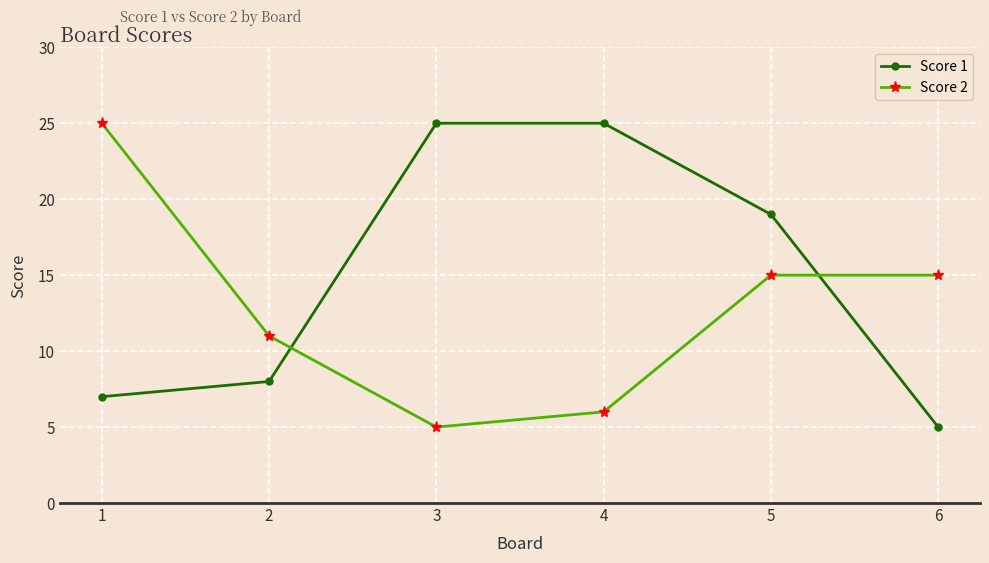

Rank the series at 6 from lowest to highest value.

Score 1, Score 2